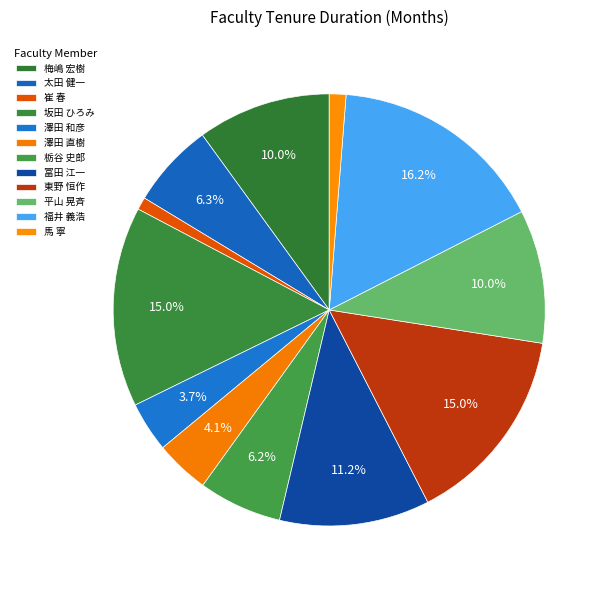

What percentage do 崔 春 and 栃谷 史郎 together represent?

7.2%